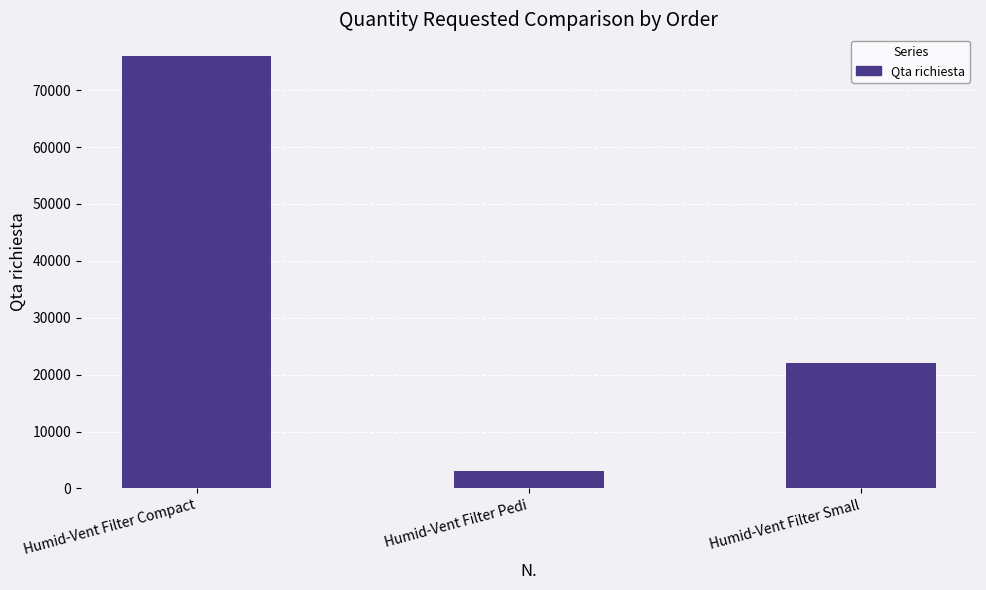

What is the average value?

33673